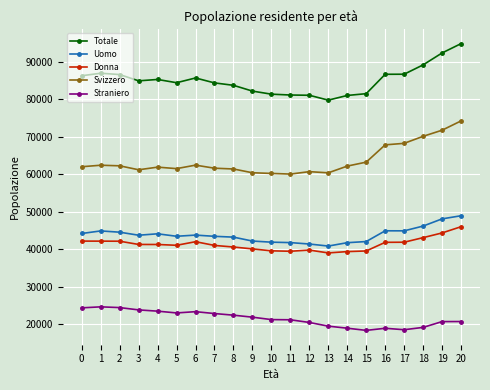

What is the sum of all Donna values?

866820